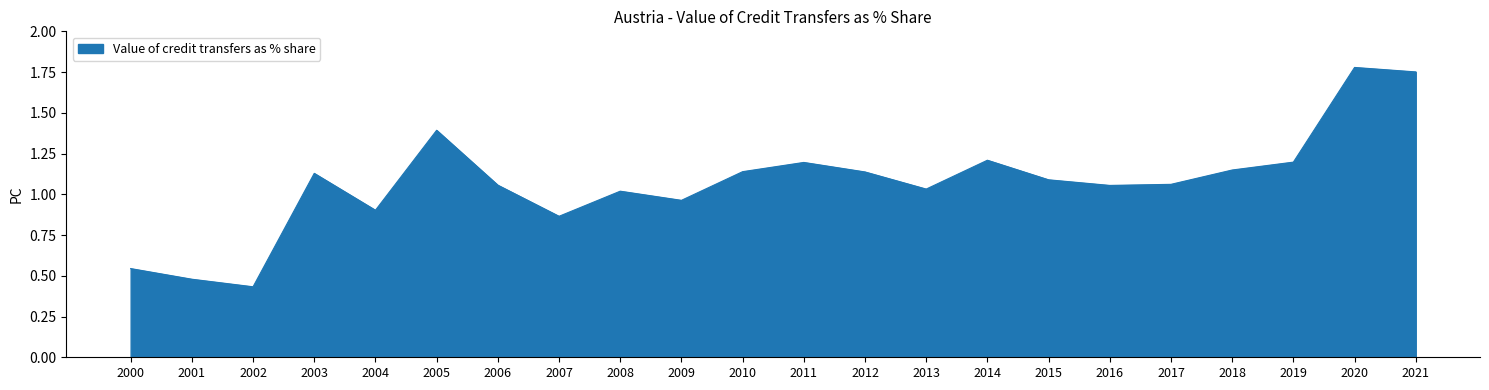

Which label corresponds to the smallest value in the chart?

2002